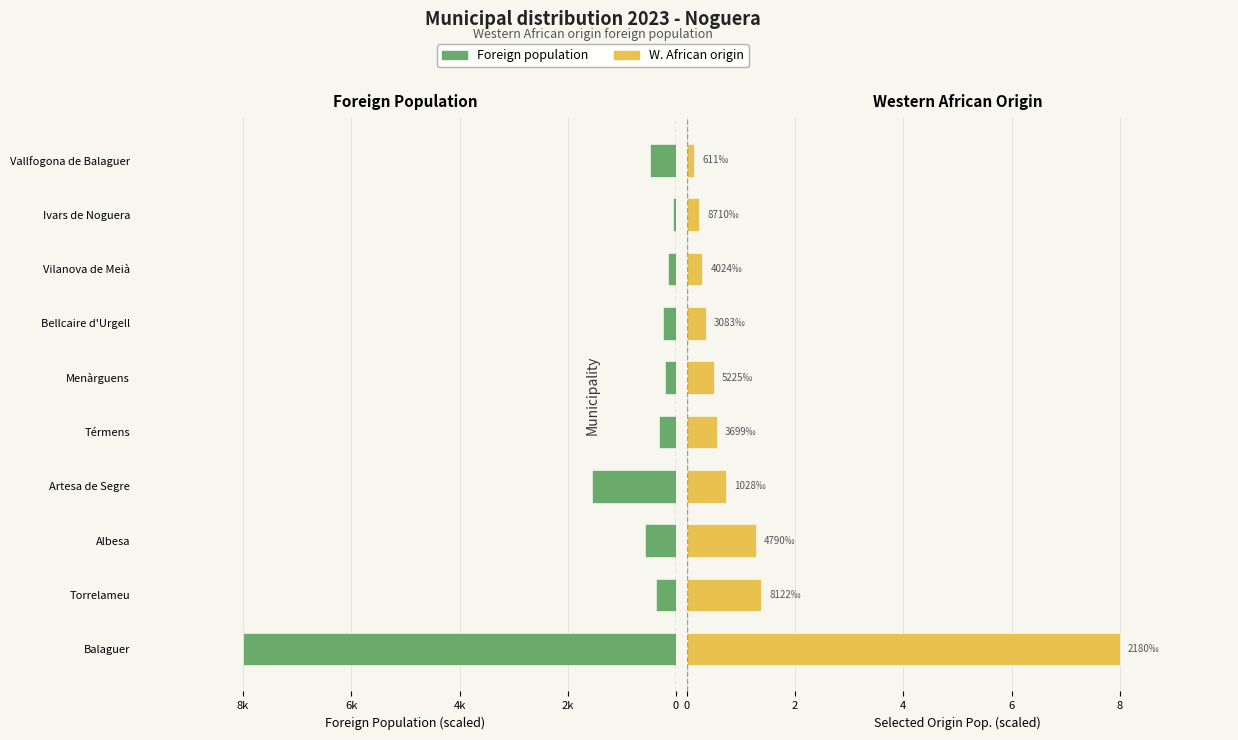

Are the bars horizontal?

Yes